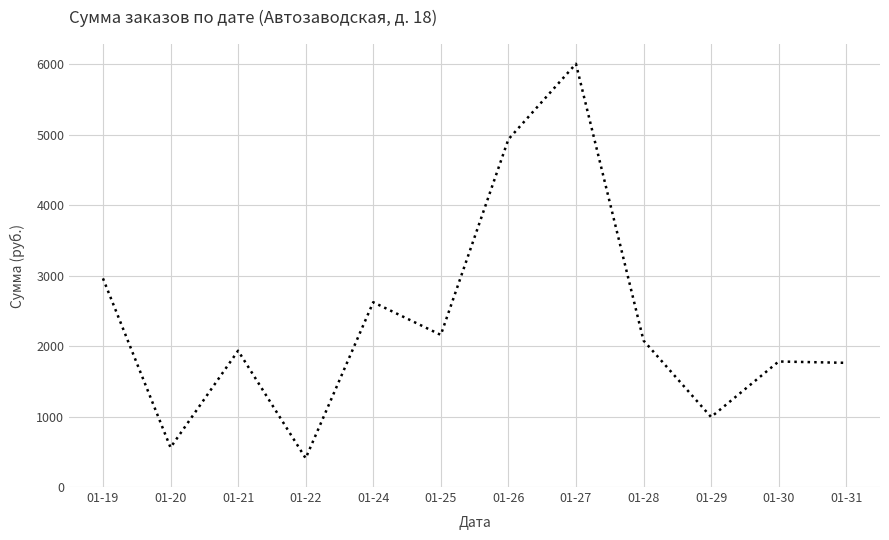

How many series are shown in this chart?

1